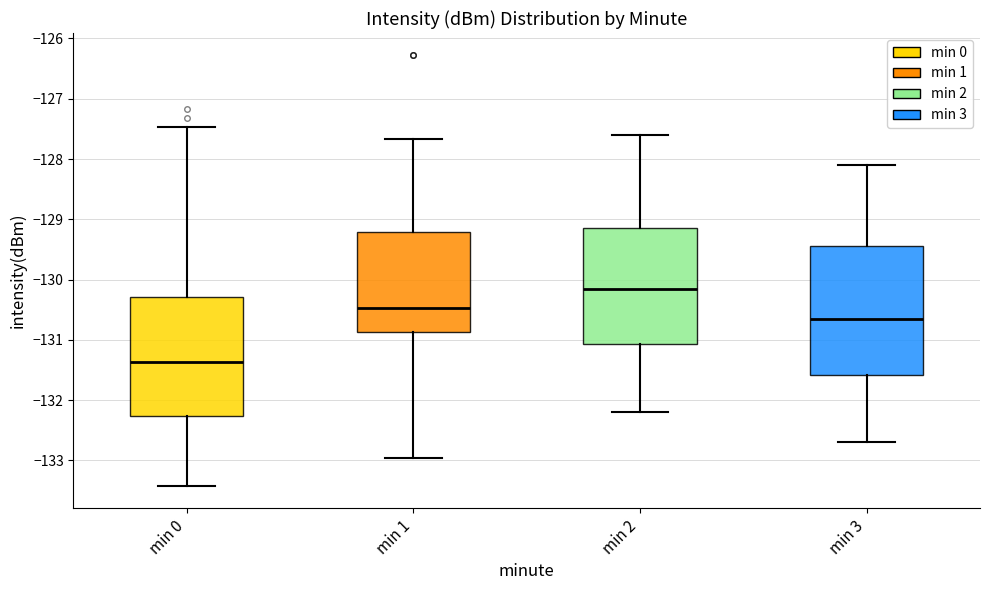

Where is the lower edge of the box for min 2 on the y-axis? The values are not printed on the chart, so give them approximately, as read against the axis.

-131.1